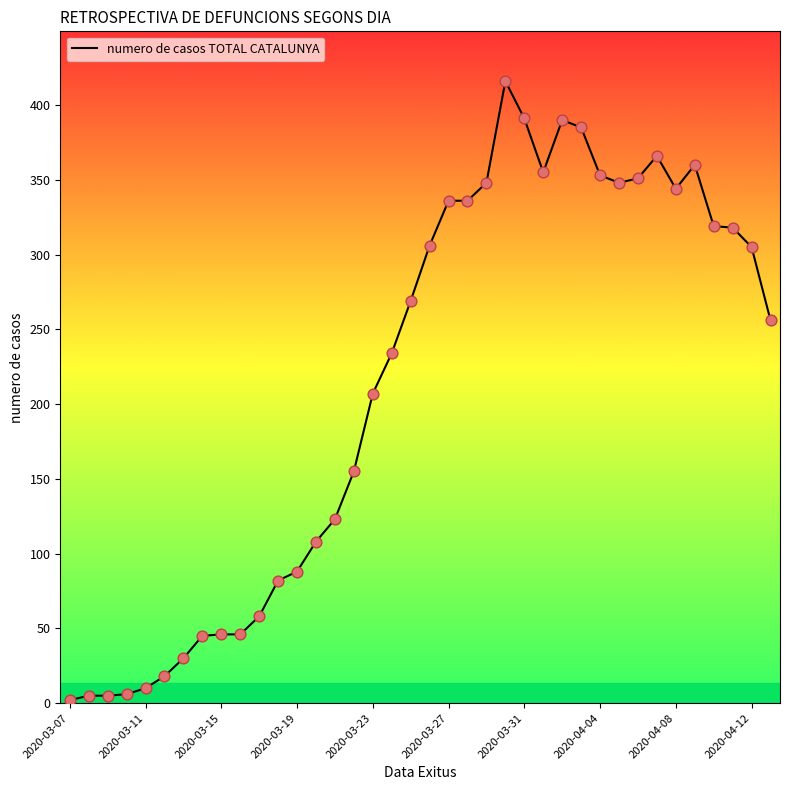

What is the maximum value shown in the chart?

416